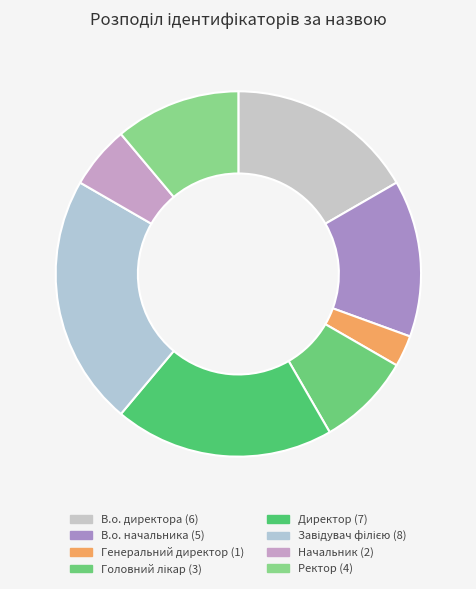

To the nearest percent, what is the difference between the В.о. директора and Головний лікар slice percentages?

8%